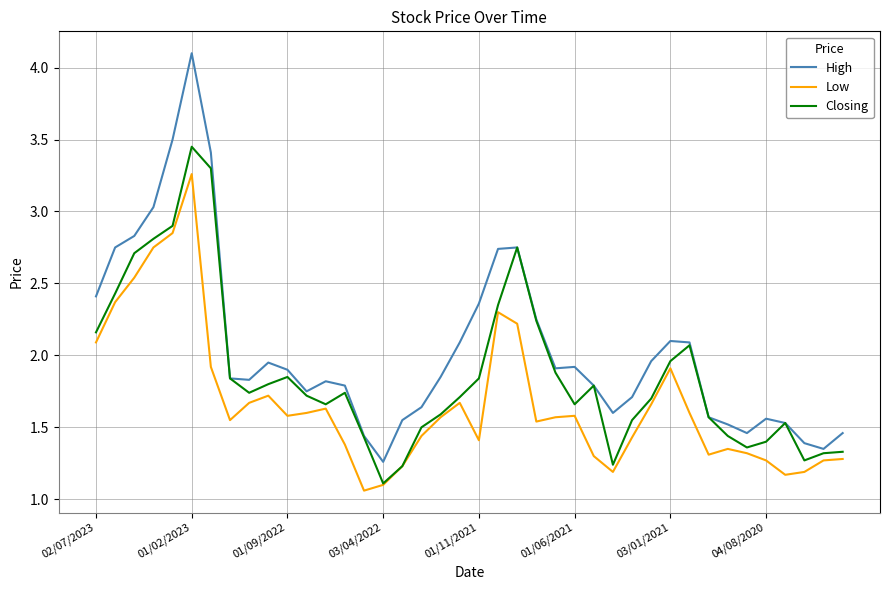

What is the maximum value shown in the chart?

4.1